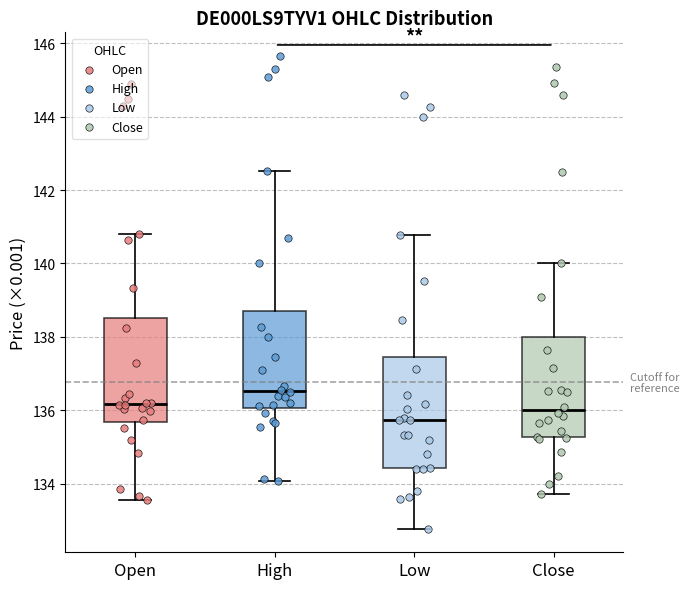

Reading left to right, transcribe this box plot: for each box, give where its median line is, the range the box spans, and where its two whiskers end, as read against the y-axis. The values are not printed on the chart, so give them approximately, as read against the axis.

Open: median 136.2, box 135.6 to 138.6, whiskers 133.6 to 140.8
High: median 136.6, box 136.0 to 138.6, whiskers 134.0 to 142.6
Low: median 135.8, box 134.4 to 137.4, whiskers 132.8 to 140.8
Close: median 136.0, box 135.2 to 138.0, whiskers 133.8 to 140.0